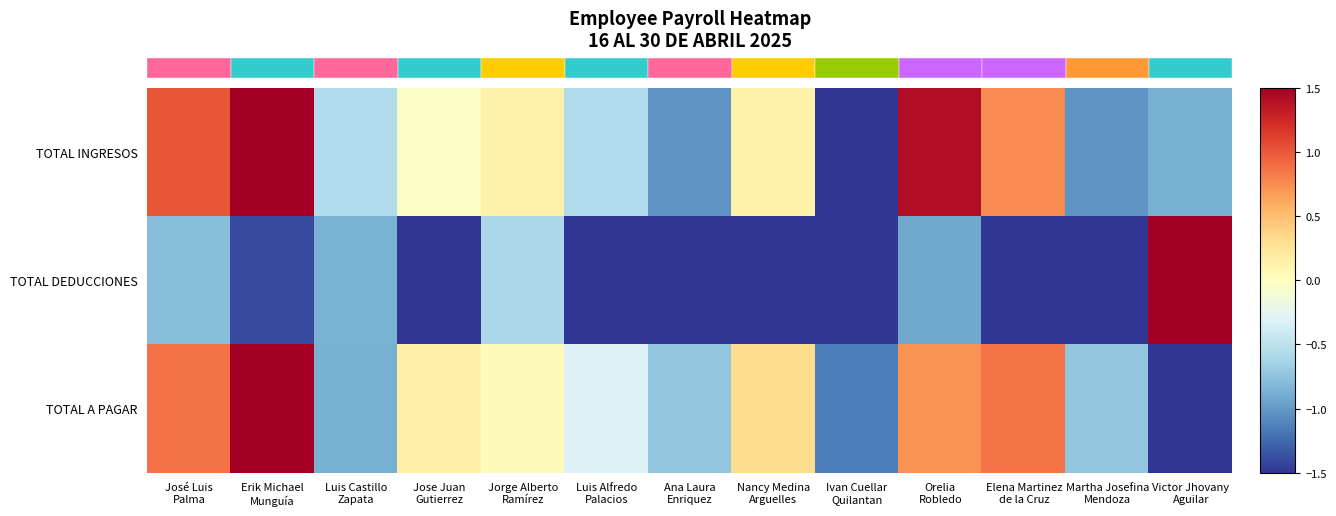

Which series has the largest total across all categories?

TOTAL INGRESOS